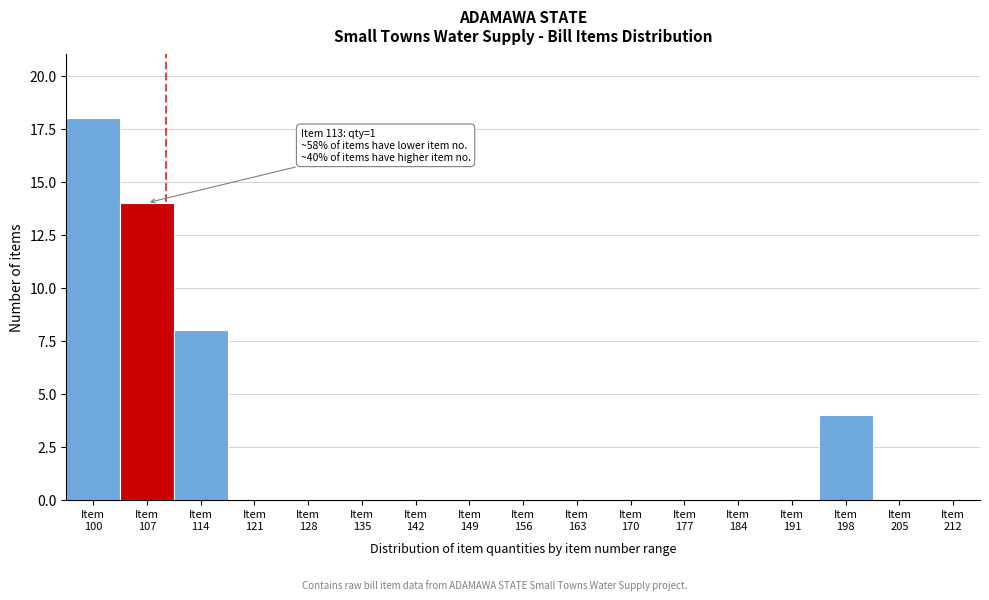

What is the greatest value displayed?

18